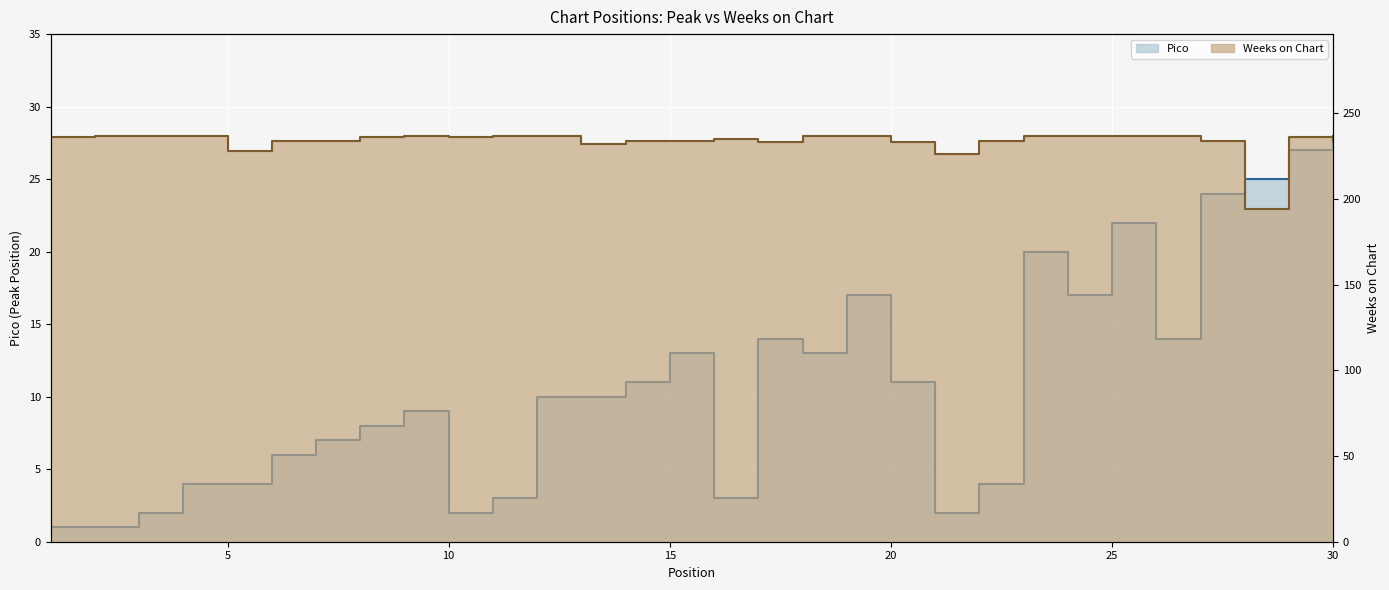

Which series has the largest range (max minus min)?

Weeks on Chart